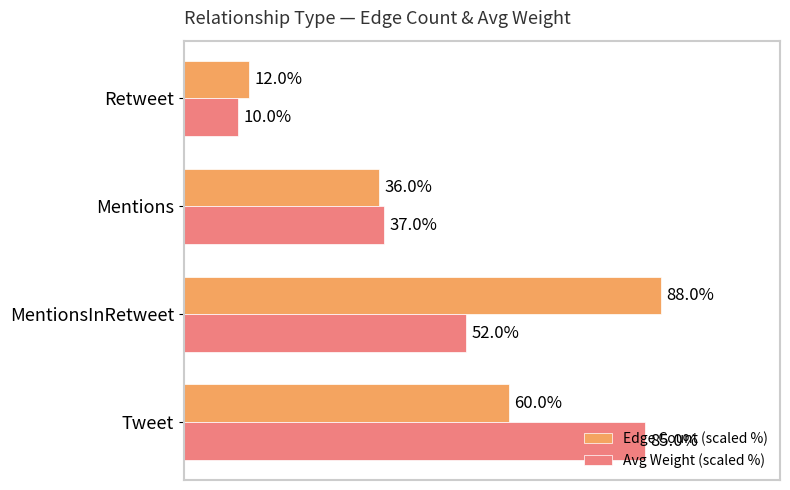

Rank the categories by Edge Count (scaled %) value from highest to lowest.

MentionsInRetweet, Tweet, Mentions, Retweet